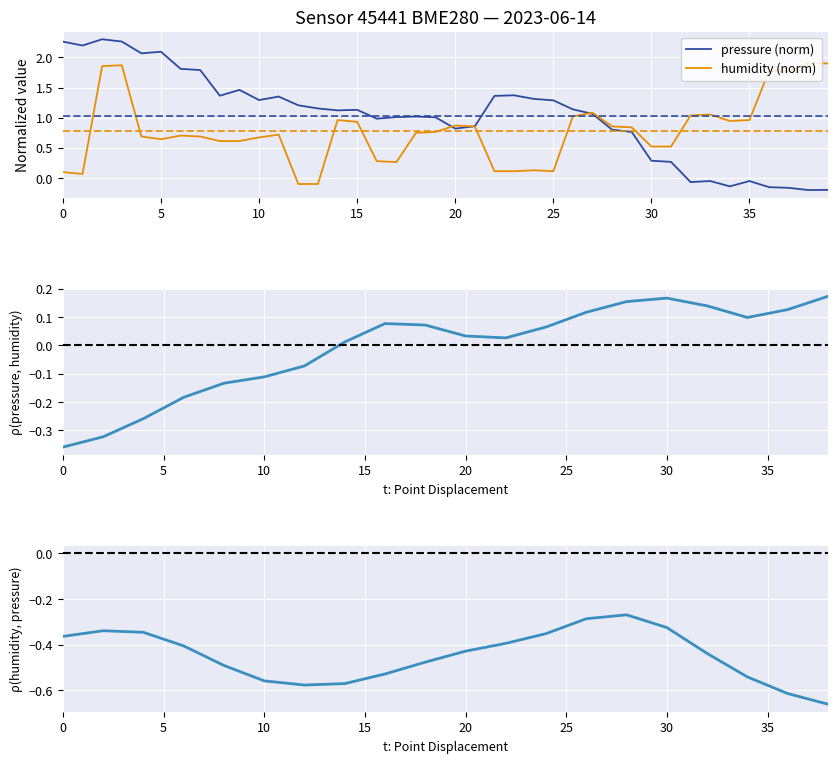

In pressure, how many points are lower than both neighbors (excluding endpoints)?

10